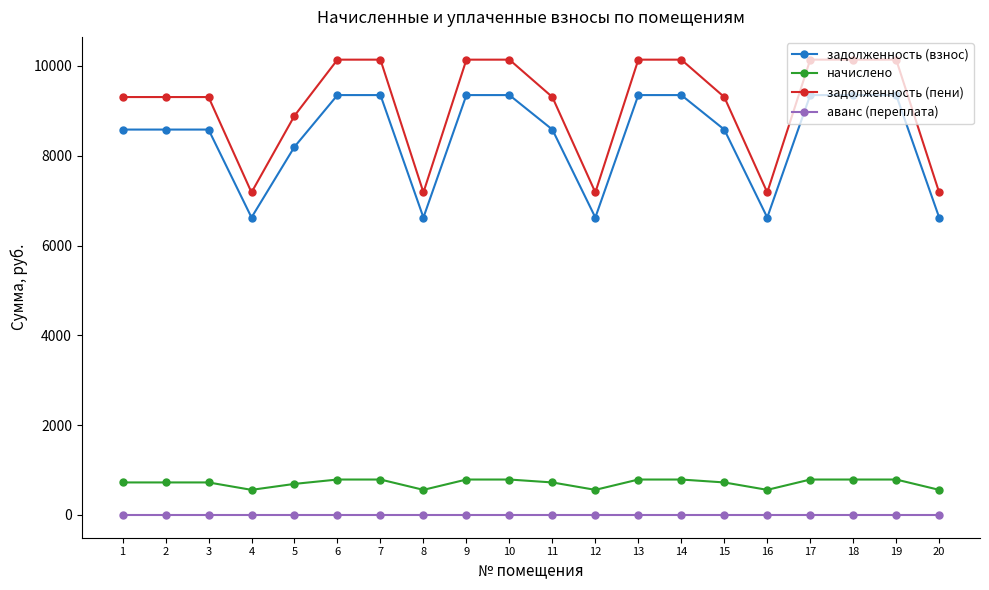

Is this an area chart (filled region under the line)?

No